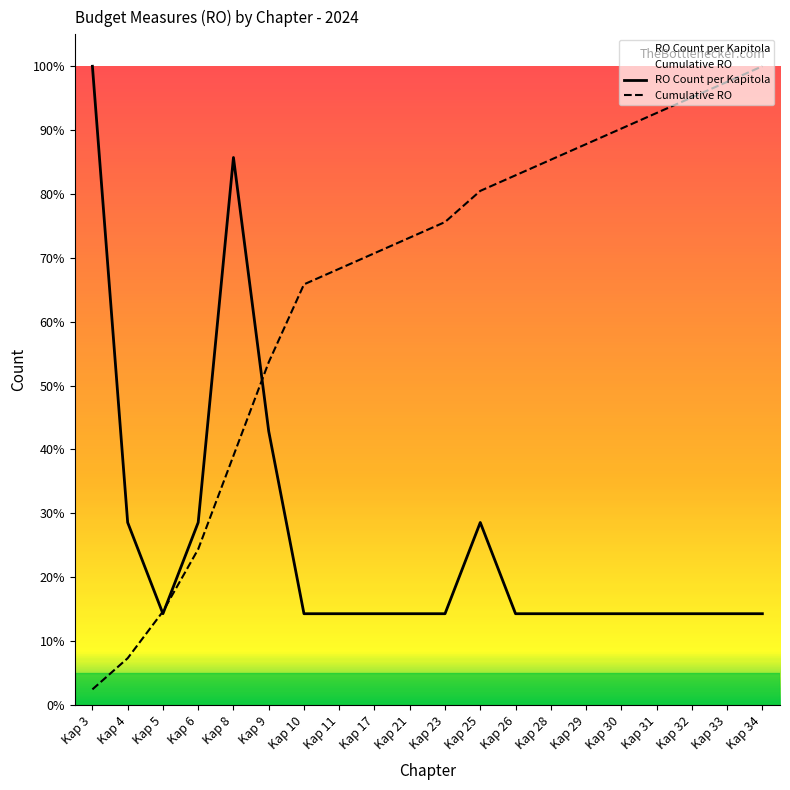

At which label is Cumulative RO closest to 51?

Kap 9